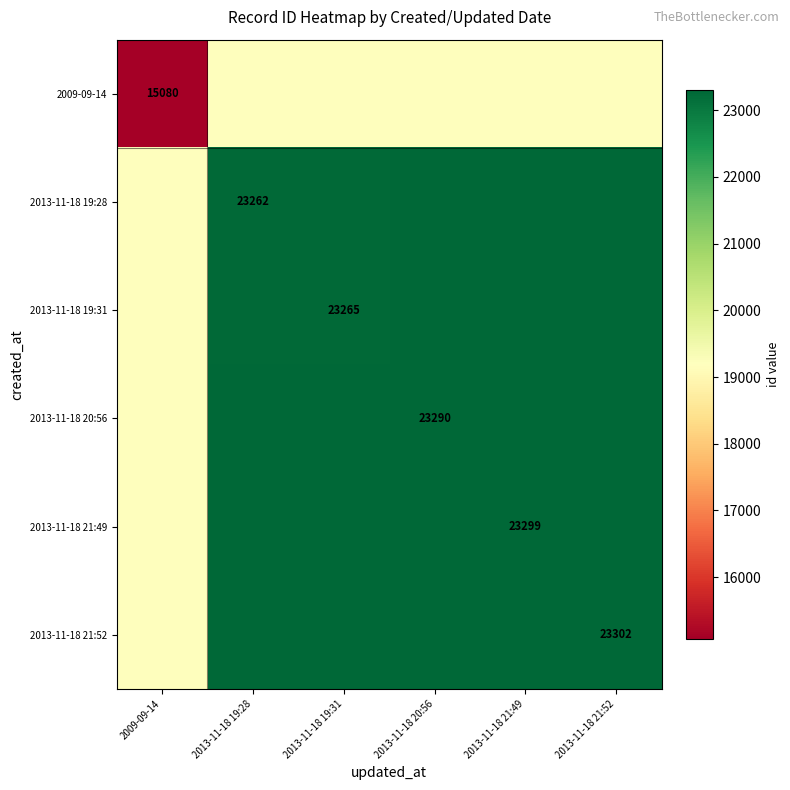

Is it true that 2013-11-18 19:31 equals 23265.0 at 2013-11-18 19:31?

True